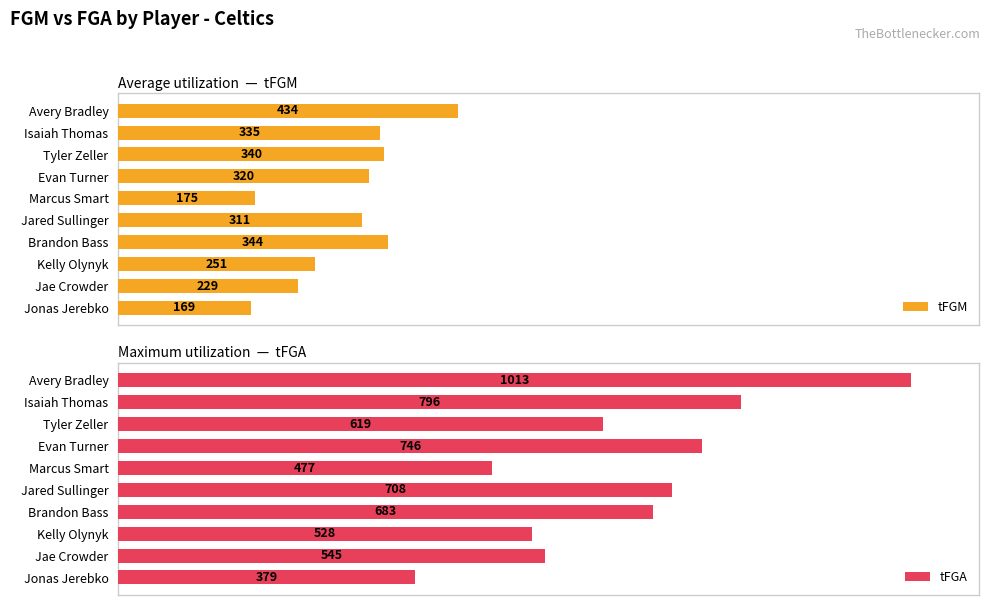

Rank the categories by tFGM value from highest to lowest.

Avery Bradley, Brandon Bass, Tyler Zeller, Isaiah Thomas, Evan Turner, Jared Sullinger, Kelly Olynyk, Jae Crowder, Marcus Smart, Jonas Jerebko